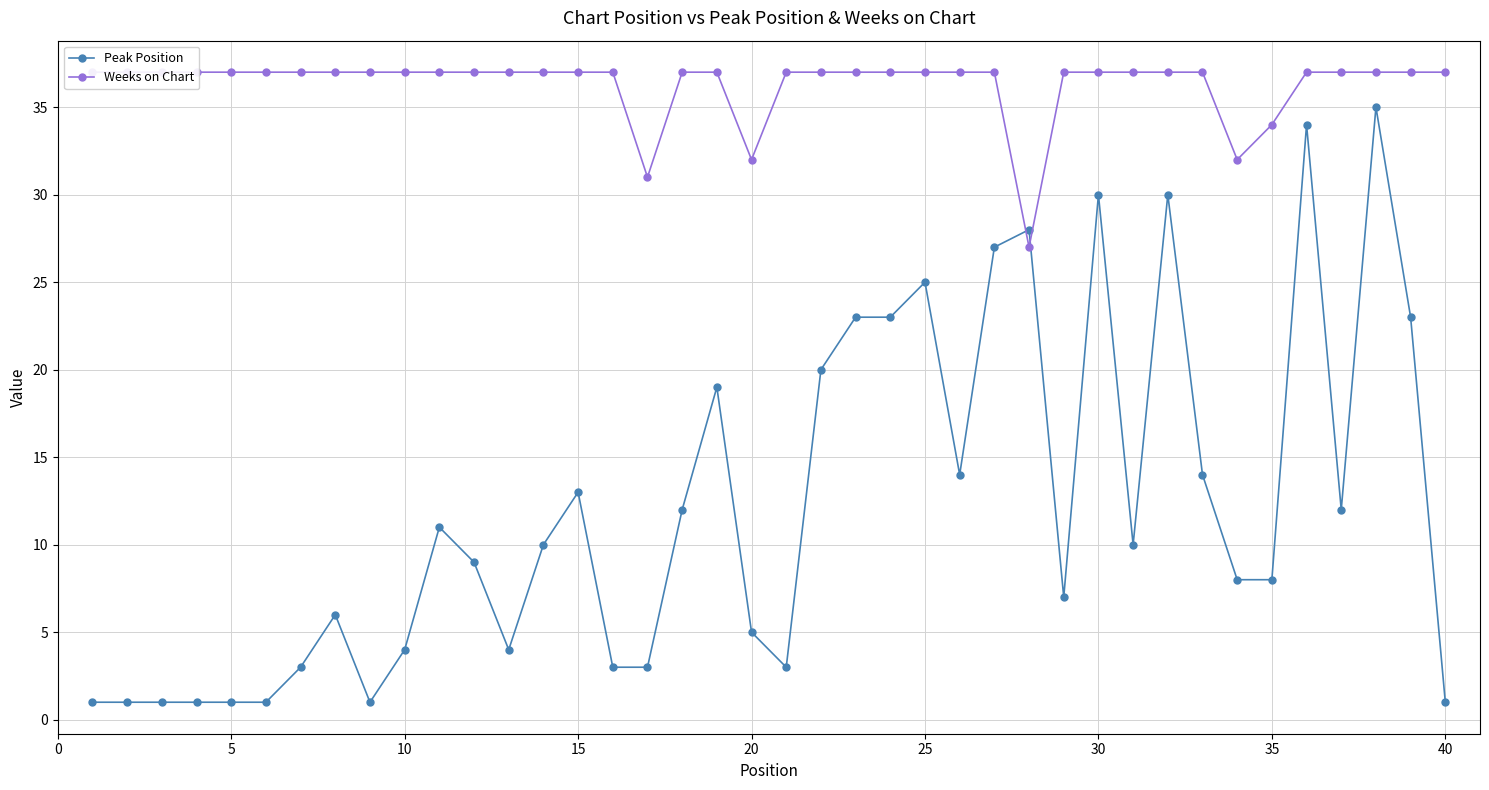

True or false: Peak Position has more than 1 interior local peaks.

True